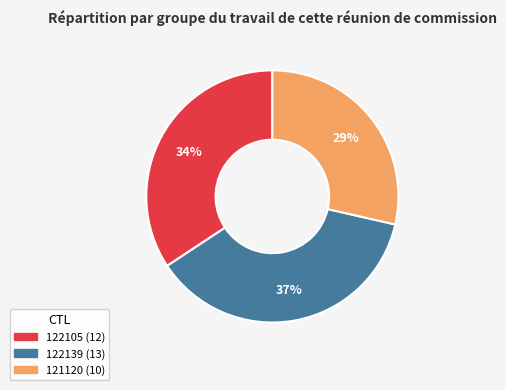

What is the smallest slice in the pie chart?

121120